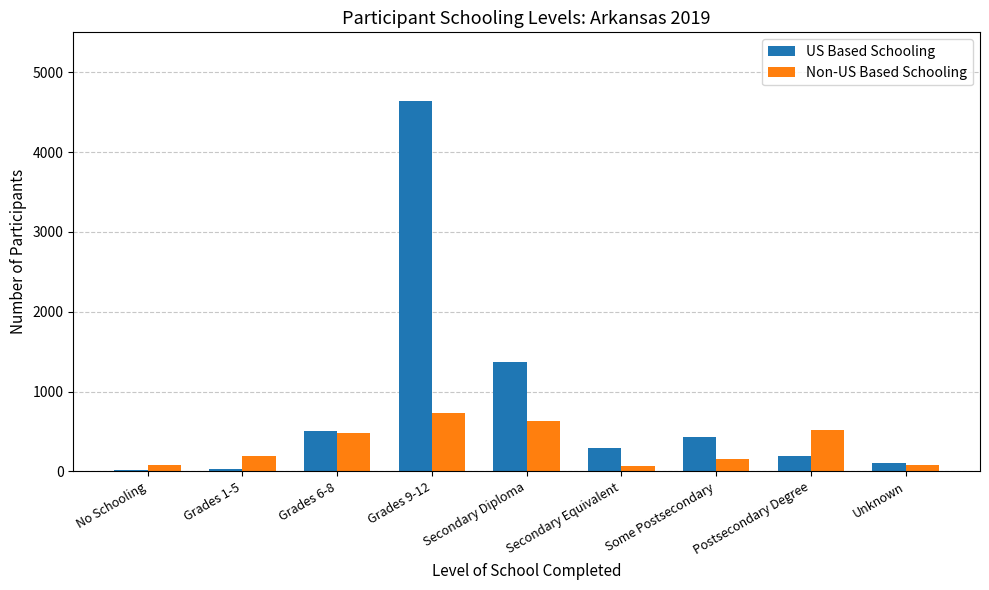

The value of Non-US Based Schooling at Secondary Equivalent is 62. True or false?

True